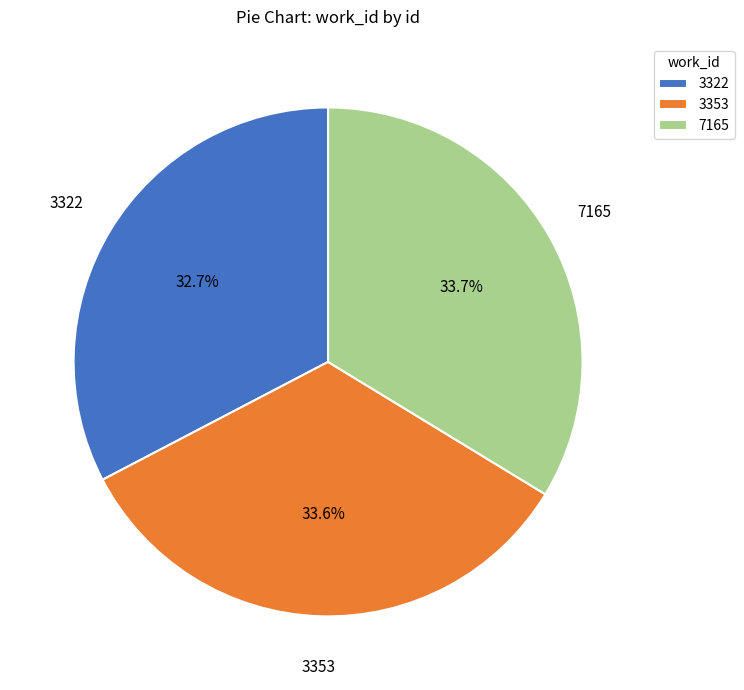

How many slices are in this pie chart?

3